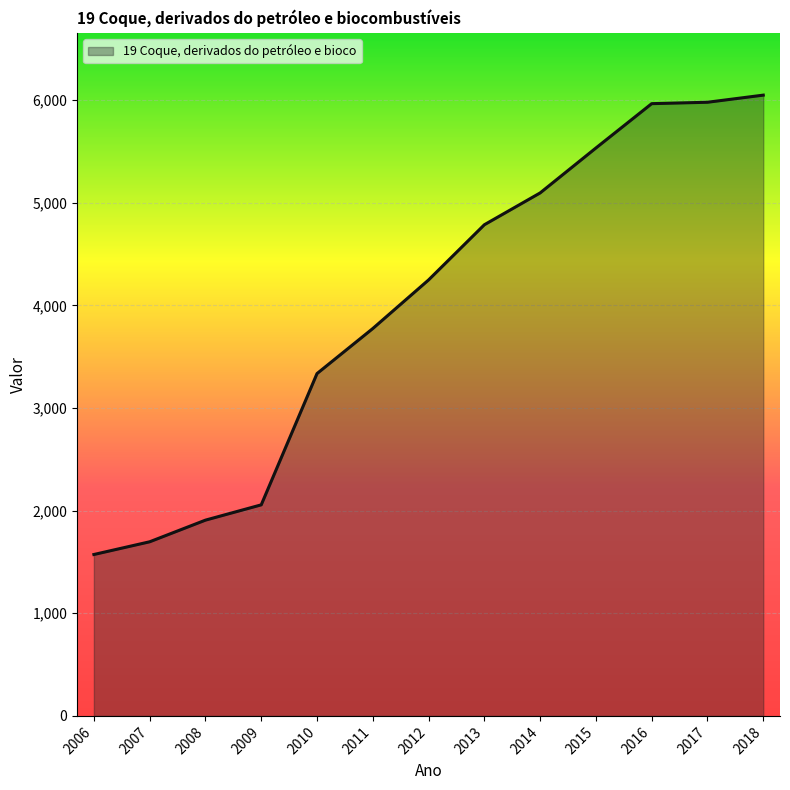

What is the difference between the values at 2018 and 2011?

2274.5